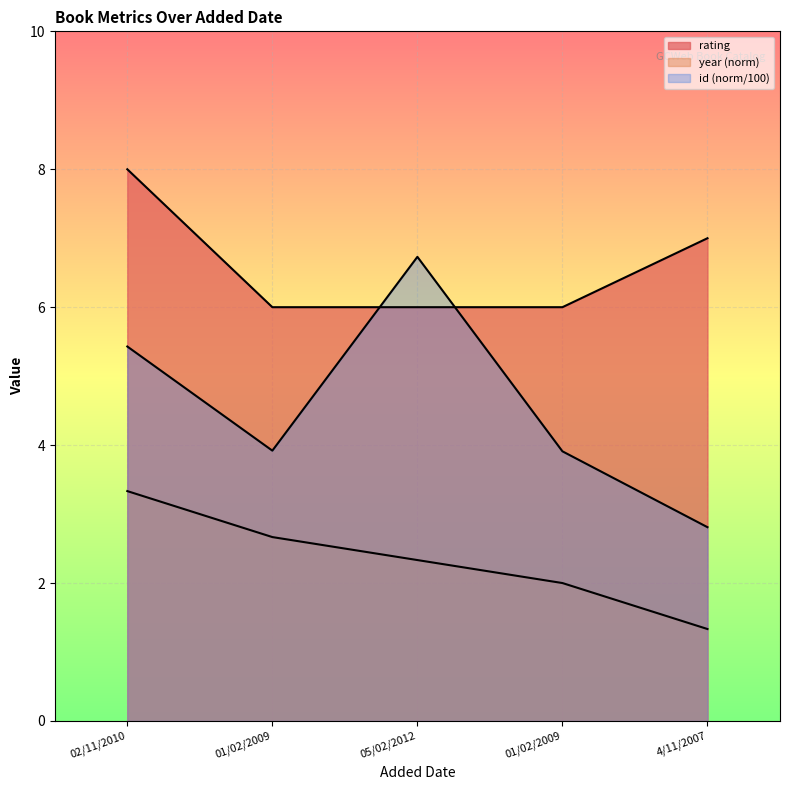

What is the label of the 1st point from the left?

02/11/2010